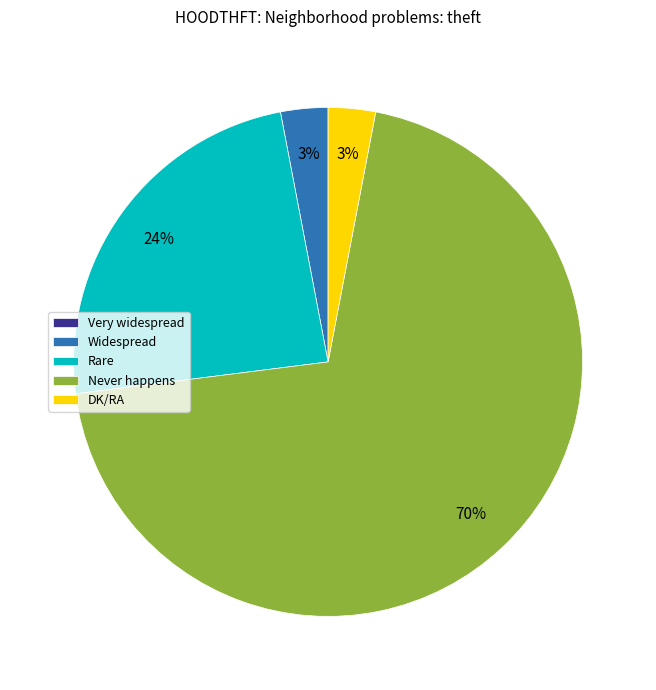

True or false: DK/RA accounts for 14% of the total.

False